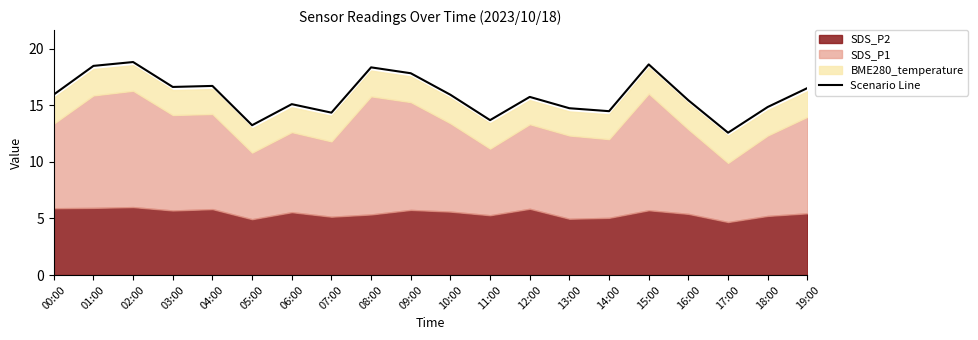

How many lines are shown in the chart?

1